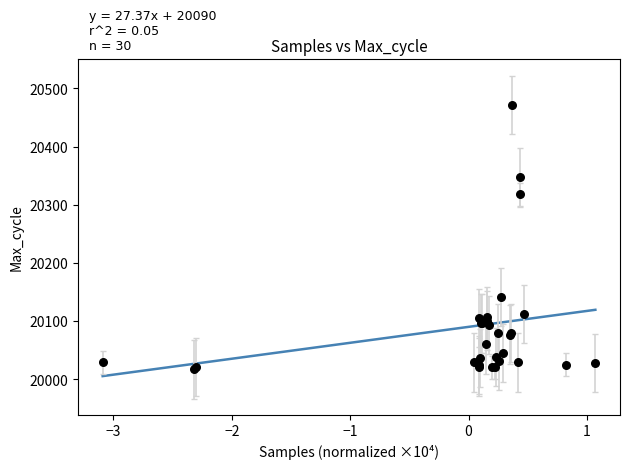

What Y value in the scatter plot is closest to 20244?

20318